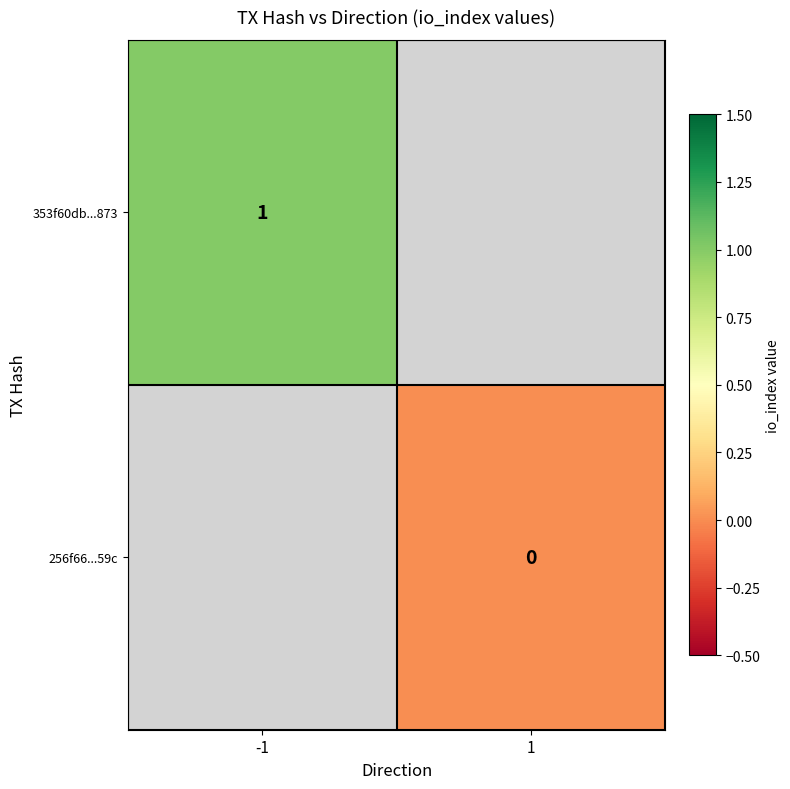

The value of 353f60db...873 at -1 is 1. True or false?

True